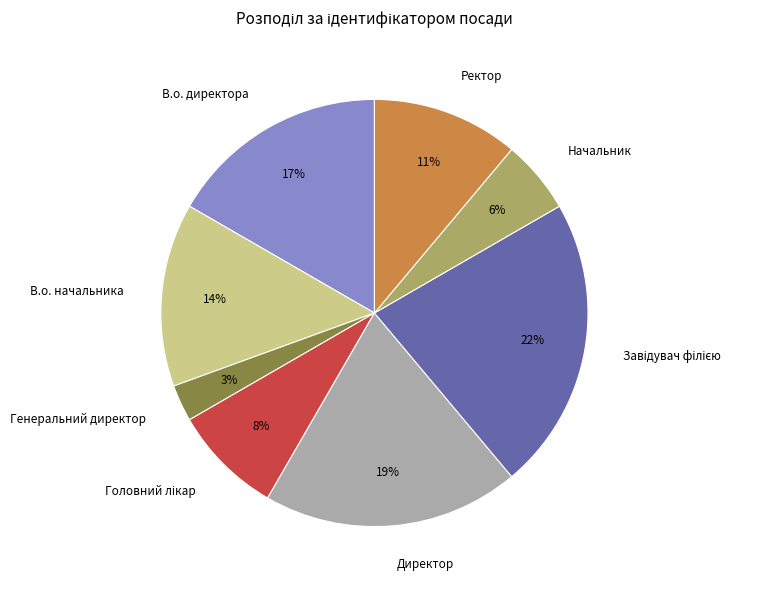

Which slice is the smallest?

Генеральний директор